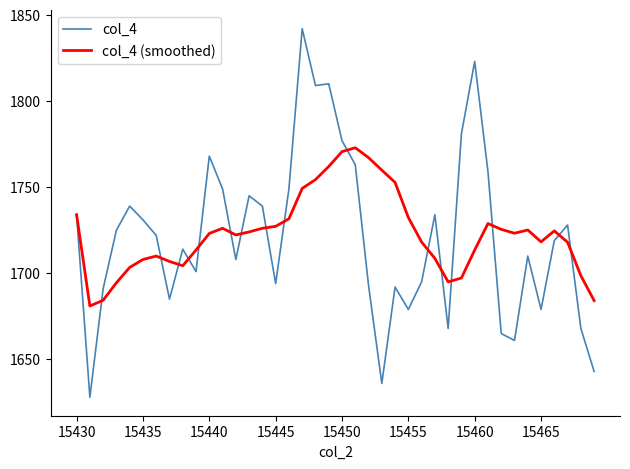

Rank the series by their maximum value, from highest to lowest.

col_4, col_4 (smoothed)